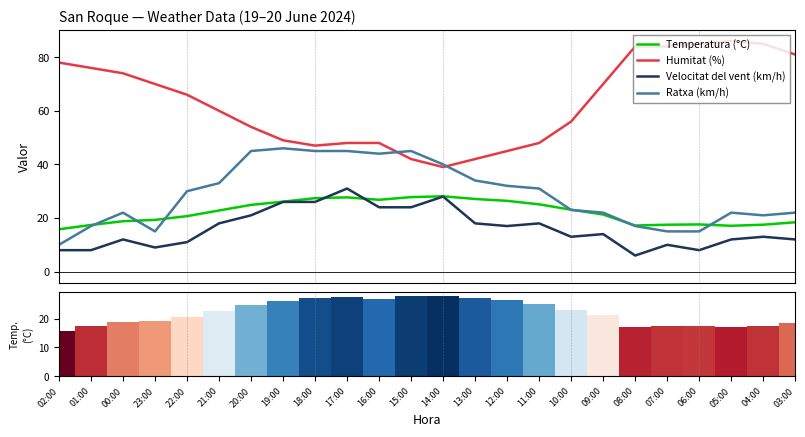

Which series changed the most between 23:00 and 04:00?

Humitat (%)